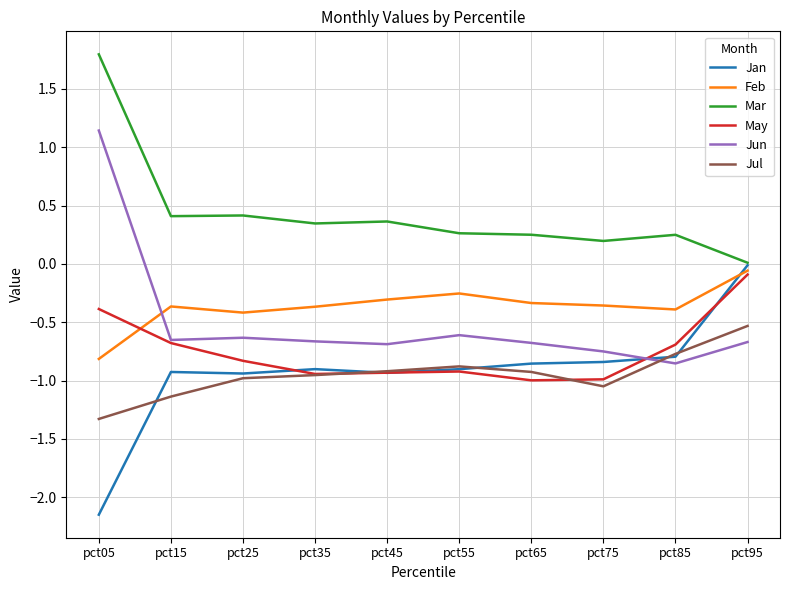

How many categories are shown in the chart?

10